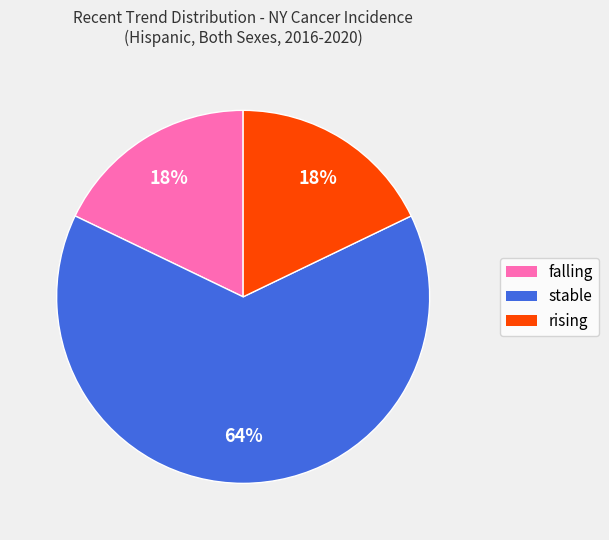

The falling slice represents 18% of the pie. True or false?

True